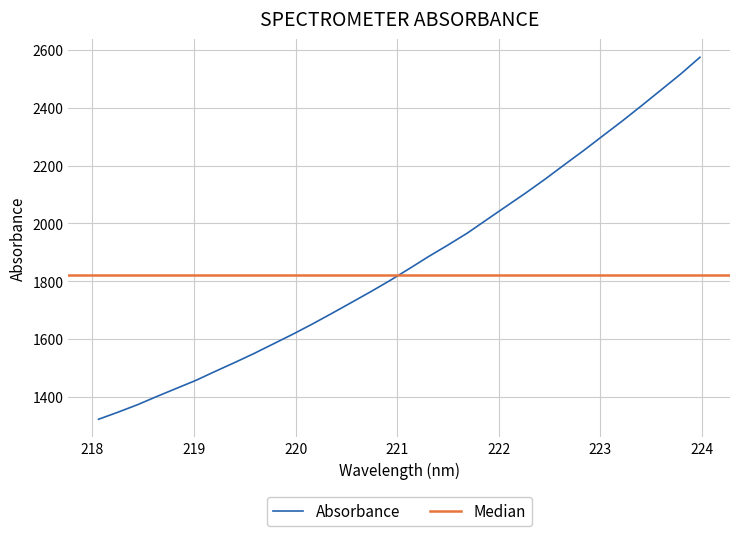

Reading left to right, list all the values displayed in this chart.

218.0596=1323.5	218.2508=1347.8	218.442=1373.5	218.6332=1402.1	218.8244=1429.8	219.0156=1457.4	219.2067=1488.6	219.3979=1519.1	219.589=1550.4	219.7801=1583.7	219.9712=1617.0	220.1623=1652.0	220.3533=1688.6	220.5444=1725.8	220.7354=1763.4	220.9264=1802.3	221.1174=1843.4	221.3083=1885.5	221.4993=1925.2	221.6902=1966.5	221.8812=2012.8	222.0721=2058.7	222.263=2104.6	222.4538=2152.4	222.6447=2202.5	222.8355=2251.8	223.0264=2303.1	223.2172=2354.2	223.408=2407.3	223.5987=2461.4	223.7895=2515.7	223.9802=2573.9